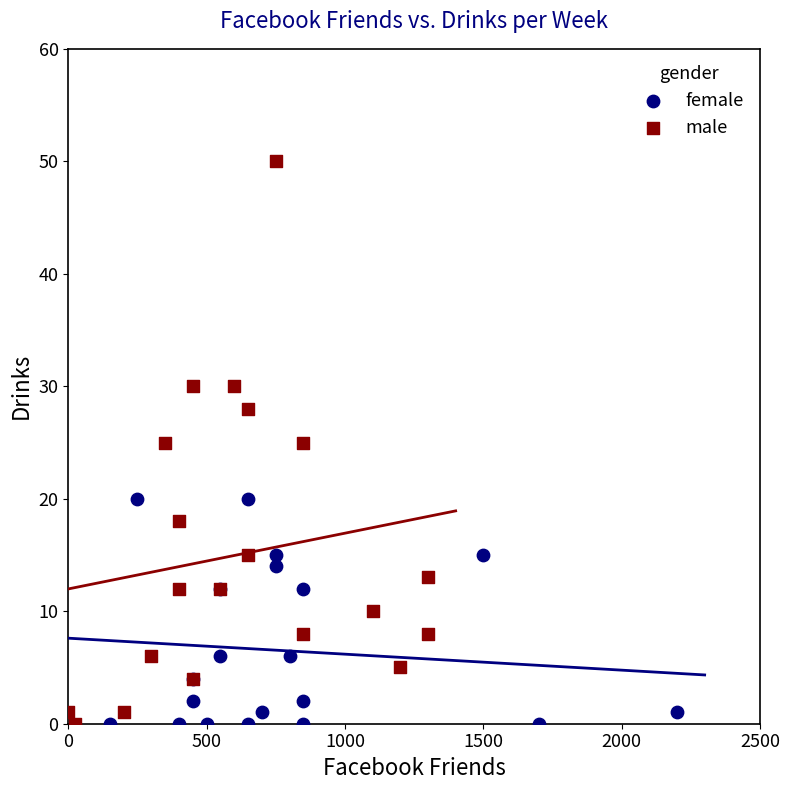

Which series contains the highest Y value?

male